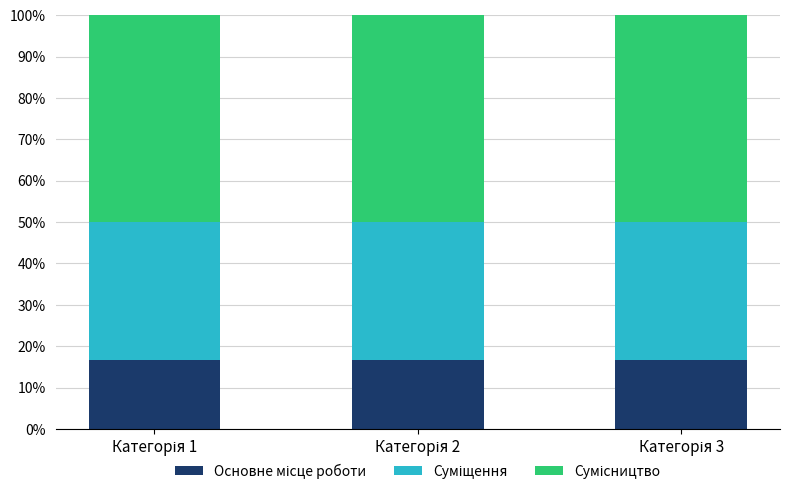

Rank the series by their maximum value, from highest to lowest.

Сумісництво, Суміщення, Основне місце роботи